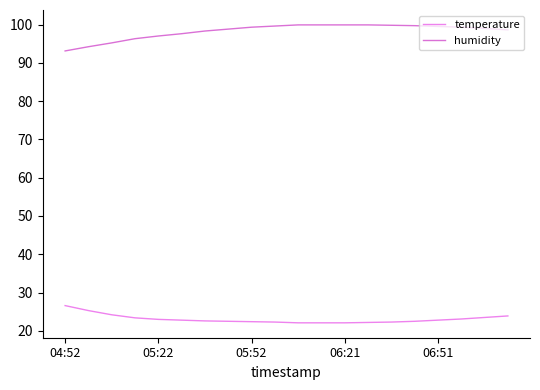

True or false: temperature and humidity cross at least once.

False